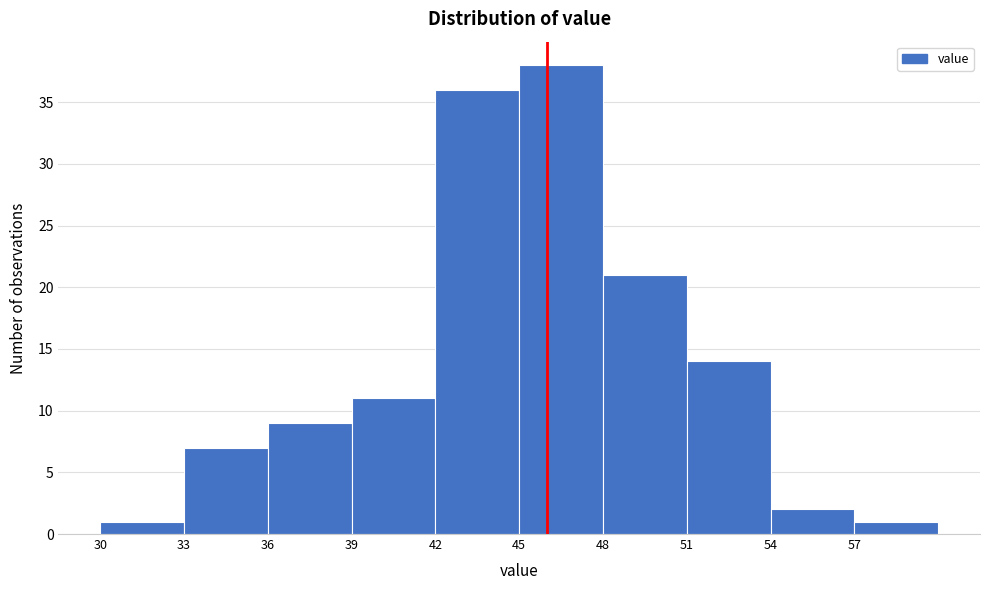

Over which range of the x-axis is the bar tallest?

45 to 48